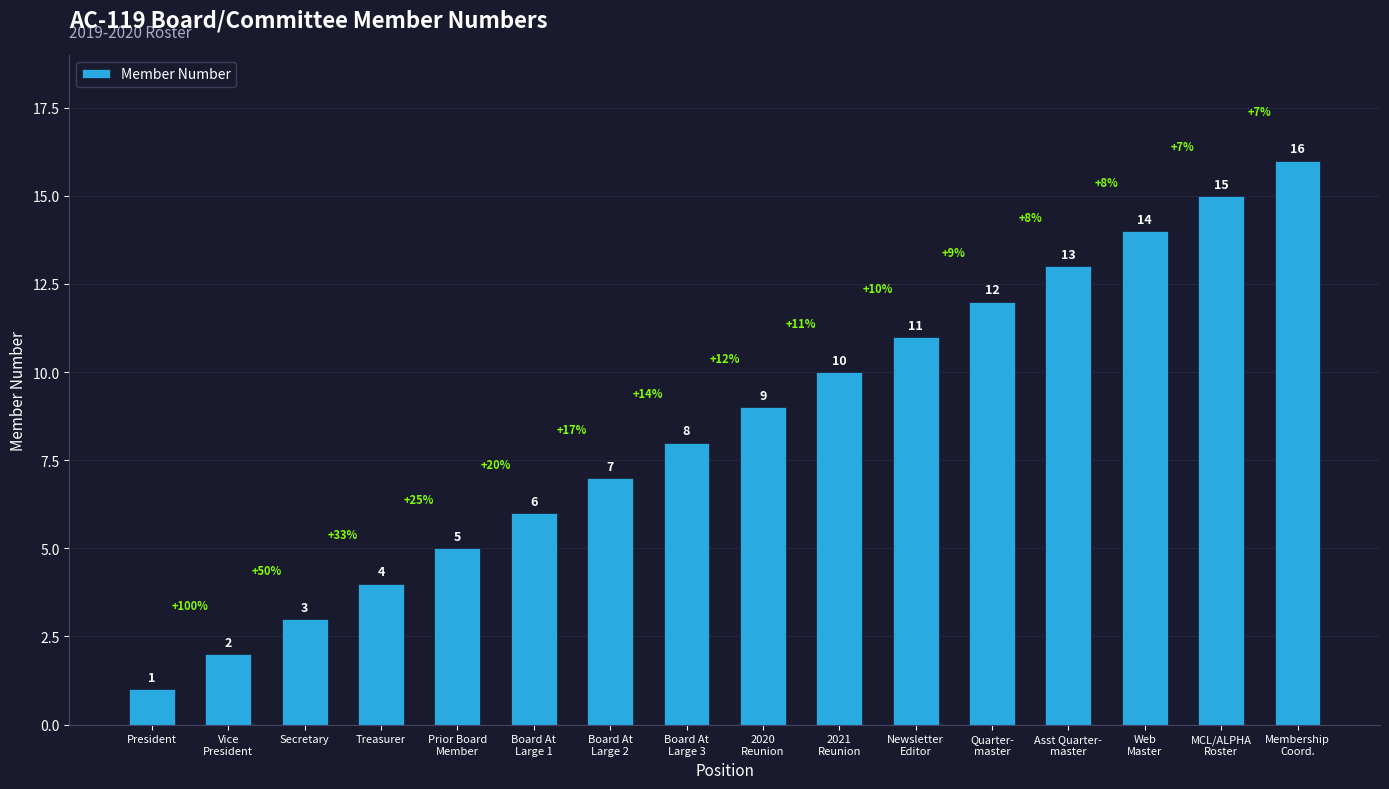

At which label is the value closest to 8?

Board At
Large 3